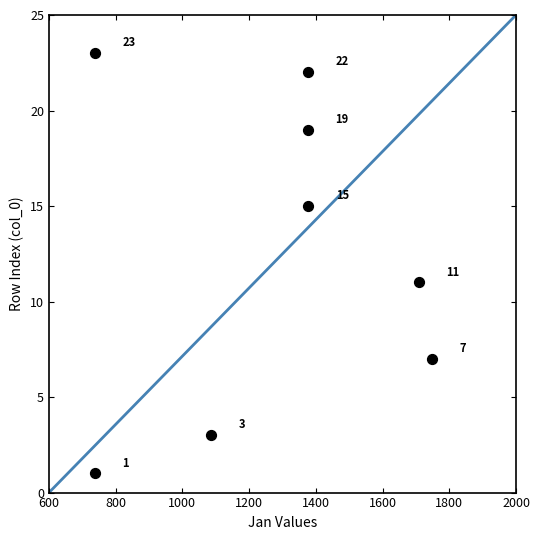

What Y value in the scatter plot is closest to 12?

11